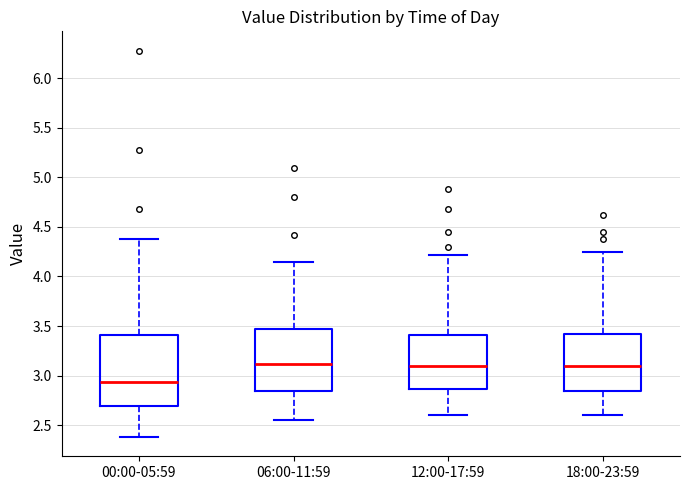

Which box has the lowest median line?

00:00-05:59